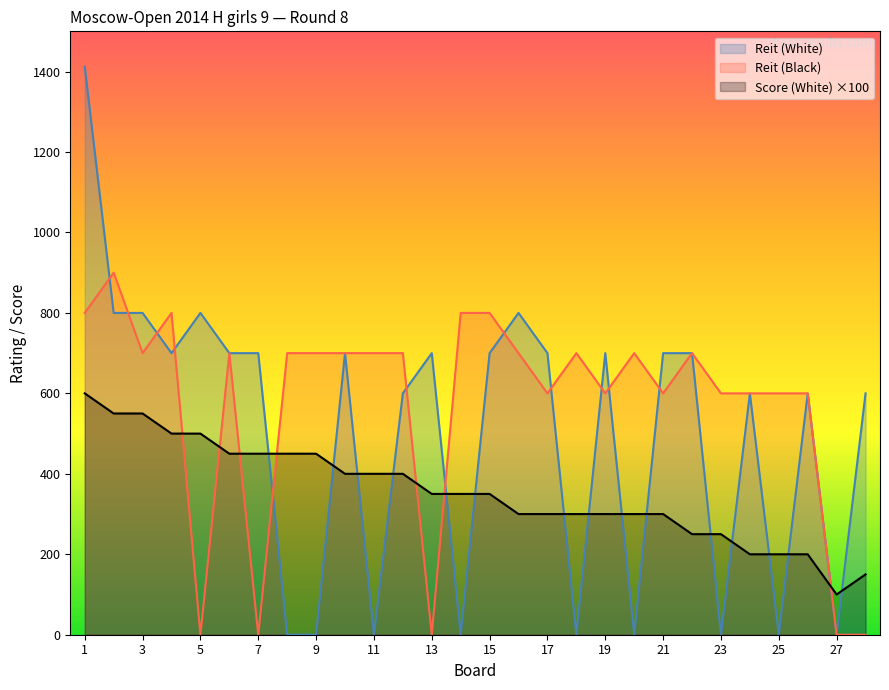

Rank the series at 6 from highest to lowest value.

Reit (White), Reit (Black), Score (White)